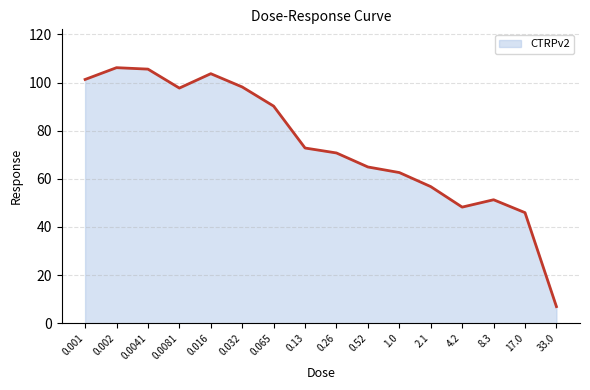

True or false: the data shows 40.0 at 0.13.

False